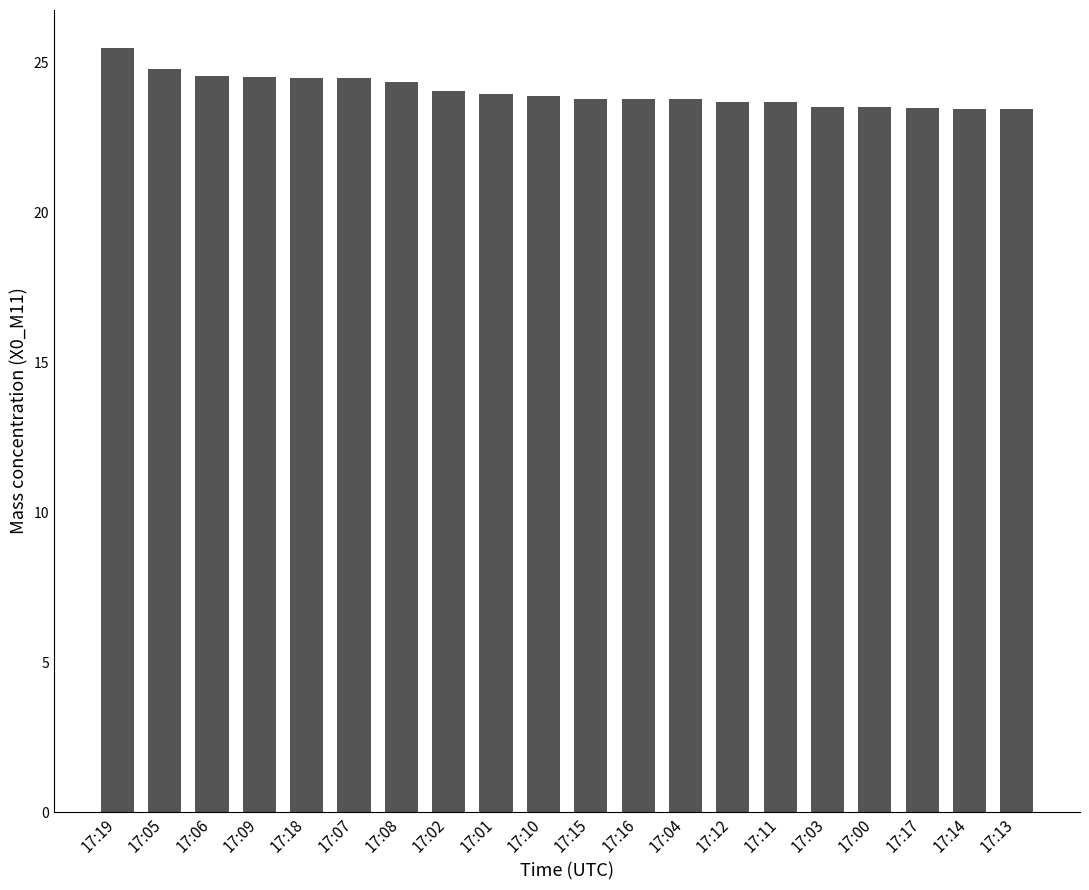

Is it true that the value at 17:11 is 8.1?

False